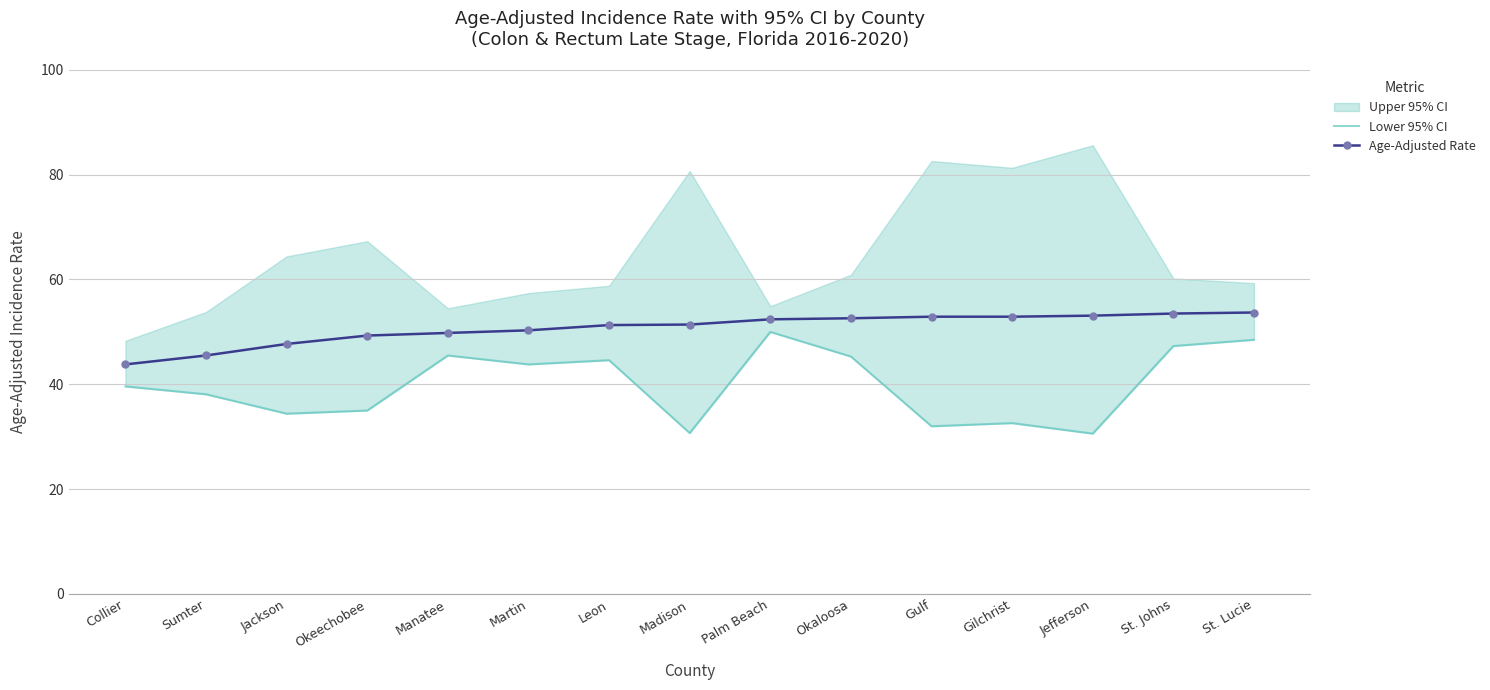

How many data points in Age-Adjusted Rate are less than 51?

6